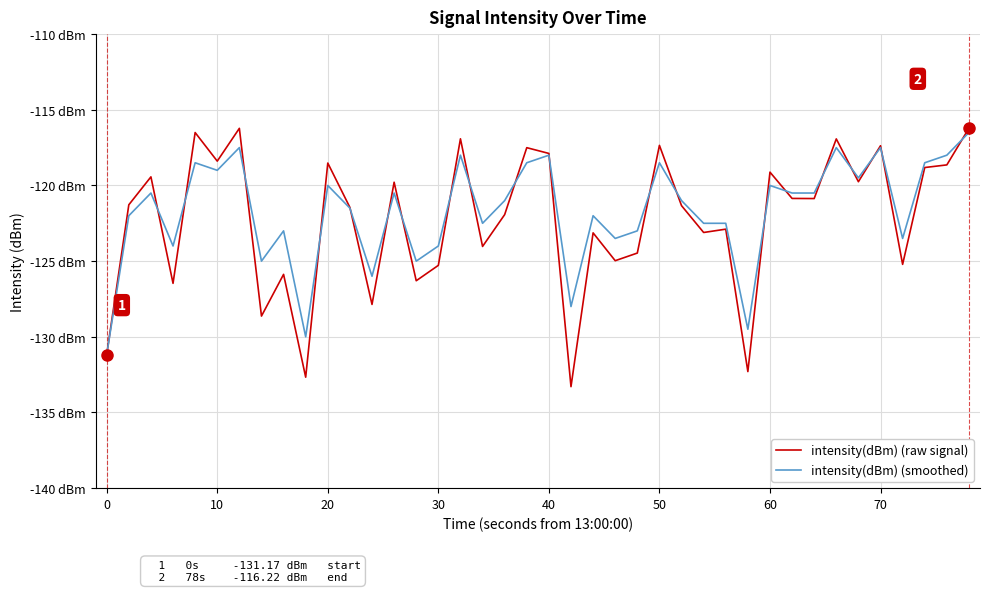

Does the chart have visible grid lines?

Yes